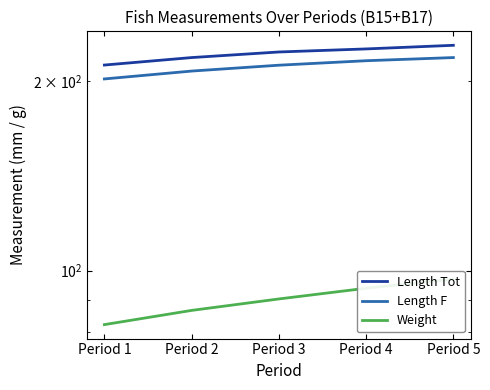

True or false: Length F has a value of 85.6 at Period 2.

False